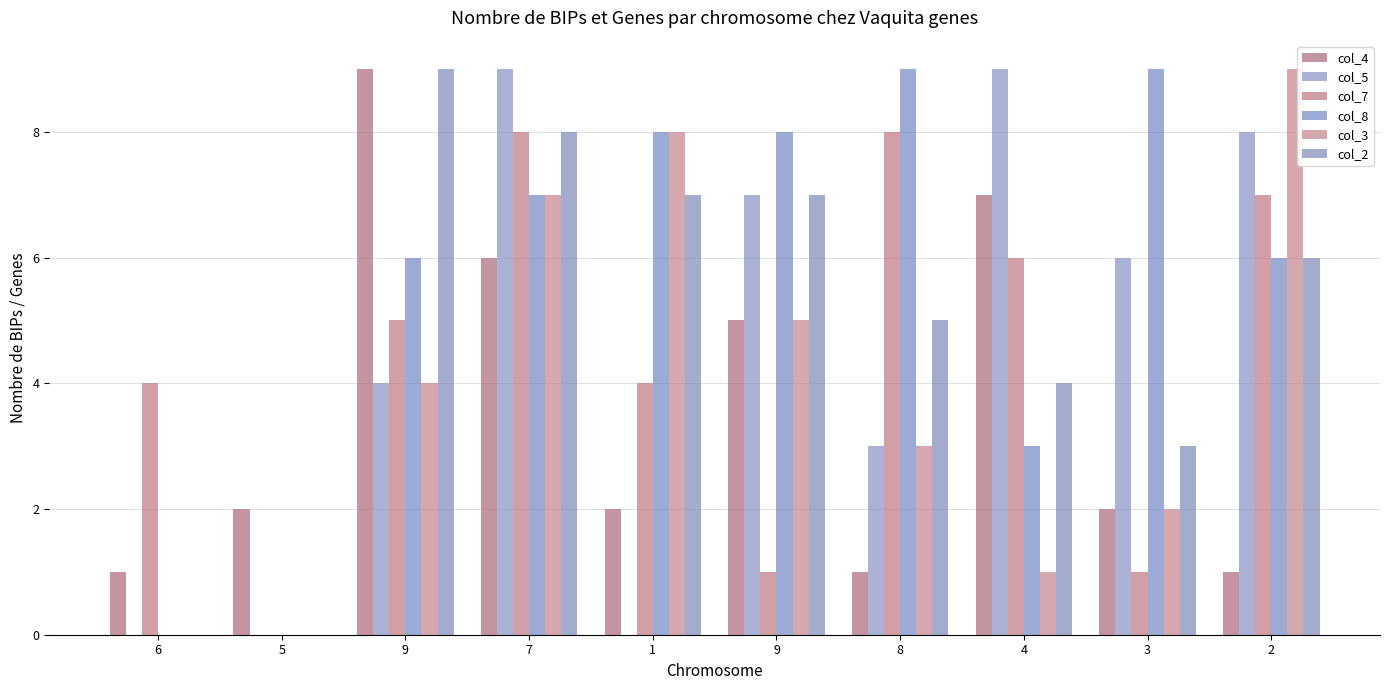

What is the greatest value displayed?

9